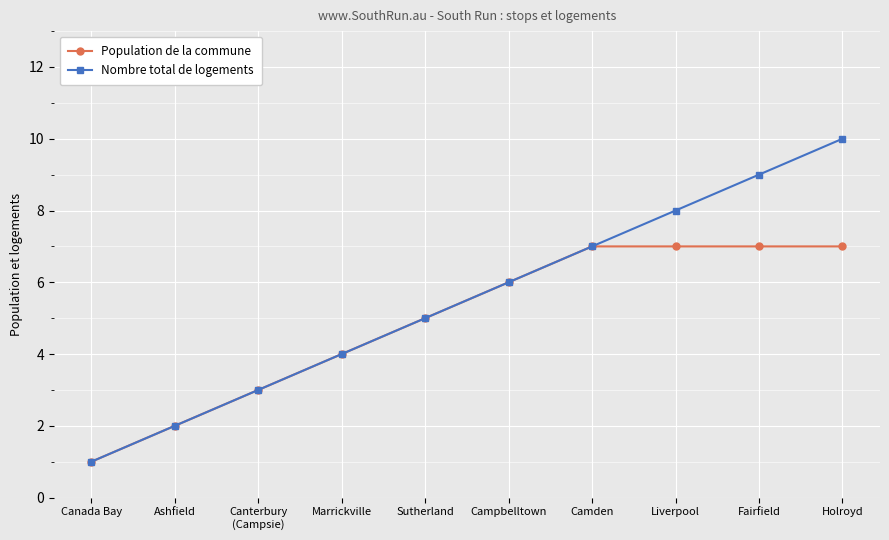

Which label corresponds to the largest value in the chart?

Holroyd